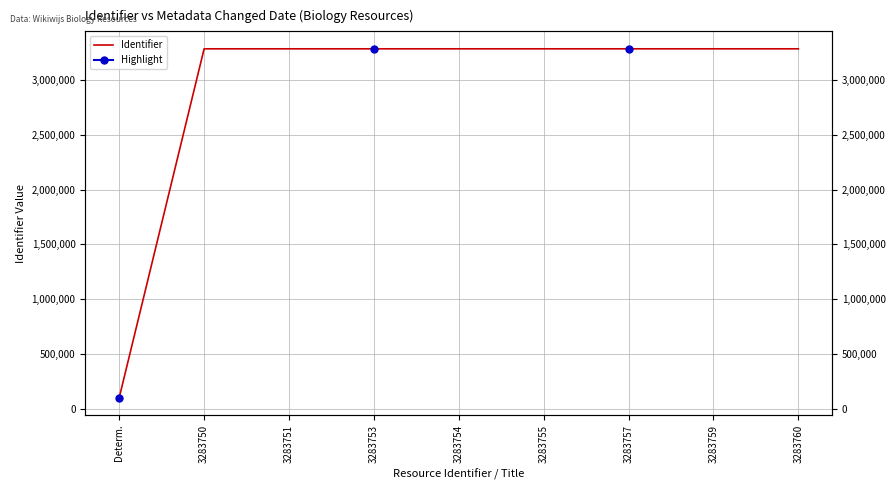

Between 3283760 and 3283757, which is larger?

3283760